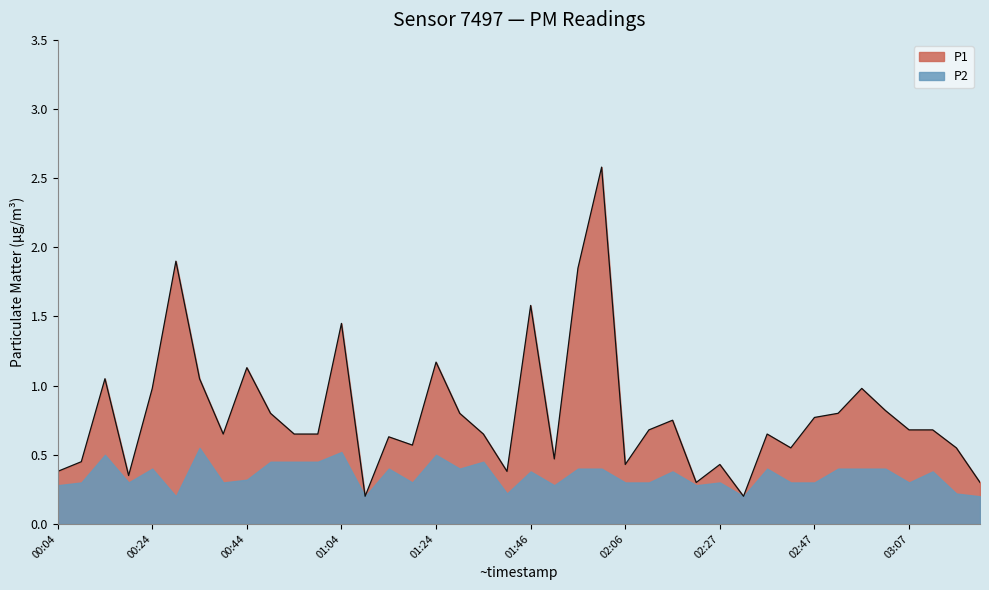

List the labels in order of value, largest first.

02:01, 00:29, 01:56, 01:46, 01:04, 01:24, 00:44, 00:14, 00:34, 00:24, 02:57, 03:02, 00:49, 01:31, 02:52, 02:47, 02:16, 02:11, 03:07, 03:12, 00:39, 00:54, 00:59, 01:36, 02:37, 01:14, 01:19, 02:42, 03:17, 01:51, 00:09, 02:06, 02:27, 00:04, 01:41, 00:19, 02:22, 03:22, 01:09, 02:32